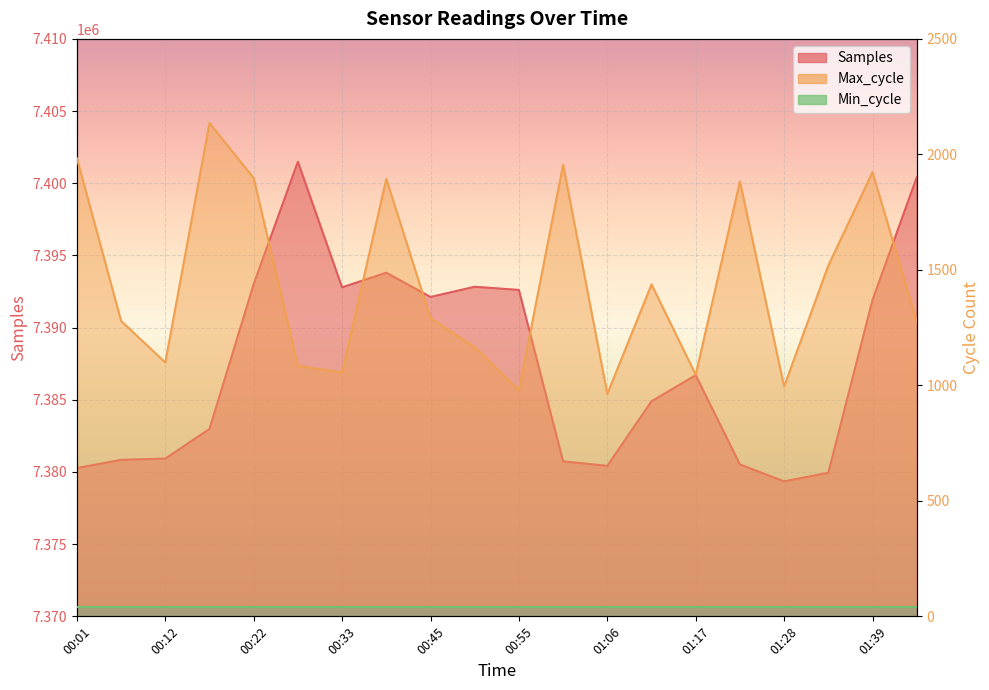

Which series has the widest spread of values?

Max_cycle